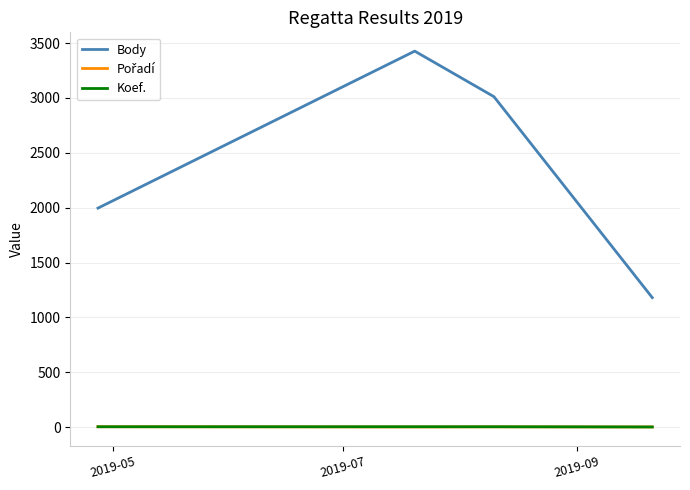

What is the minimum value for Body?

1180